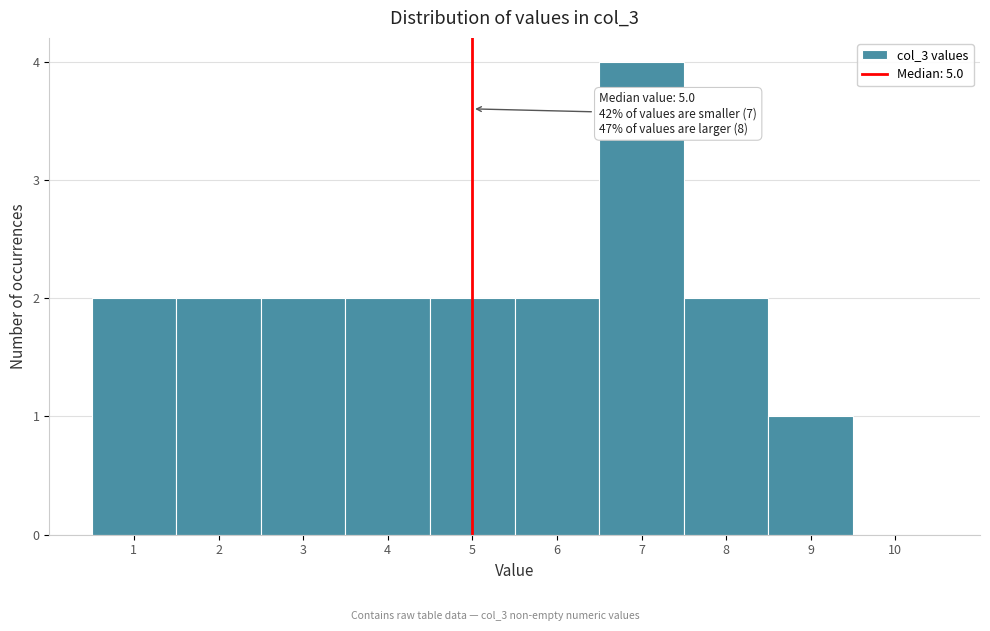

Which range on the x-axis has the tallest bar?

6.5 to 7.5